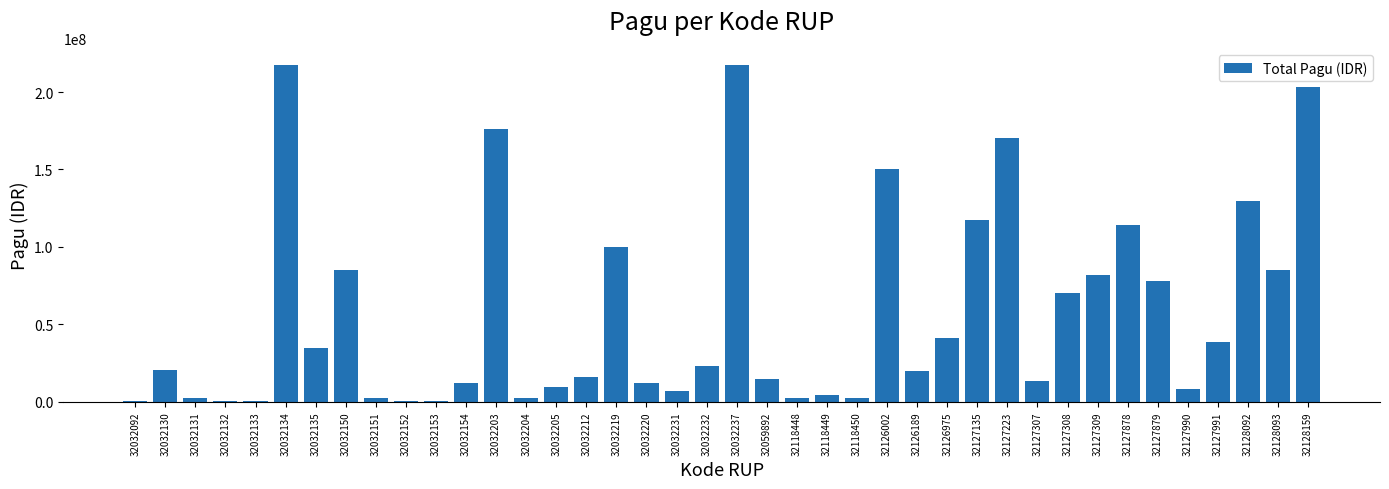

What is the ratio of the value at 32032203 to the value at 32118448?

63.2